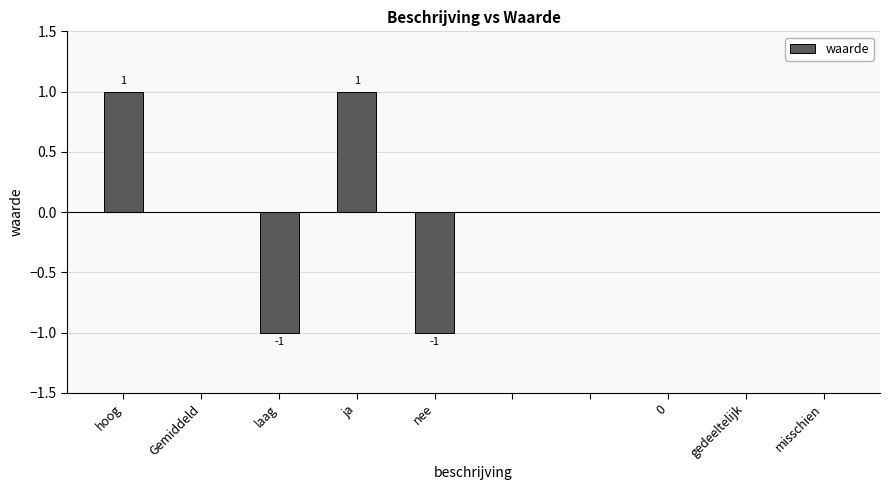

Count the number of data series in this chart.

1